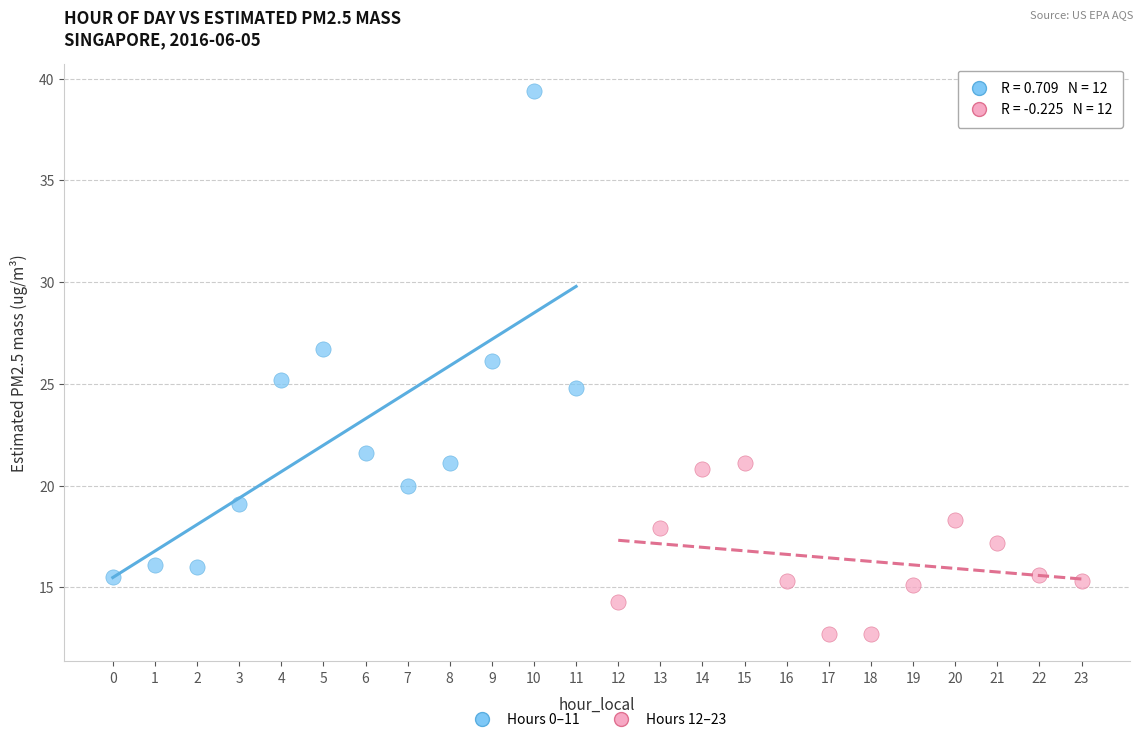

Which series reaches the maximum Y coordinate?

Hours 0–11